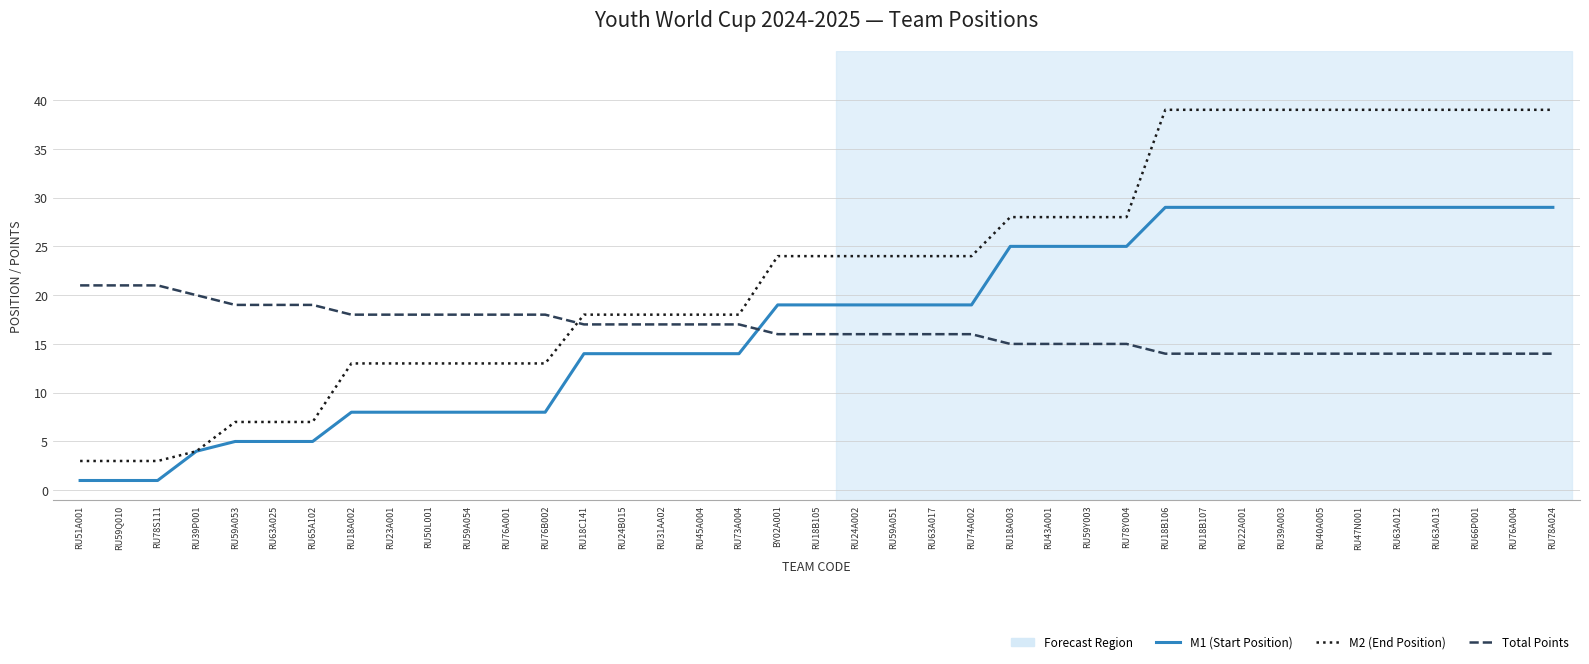

What is the spread (max minus min) of values at RU78S111?

20